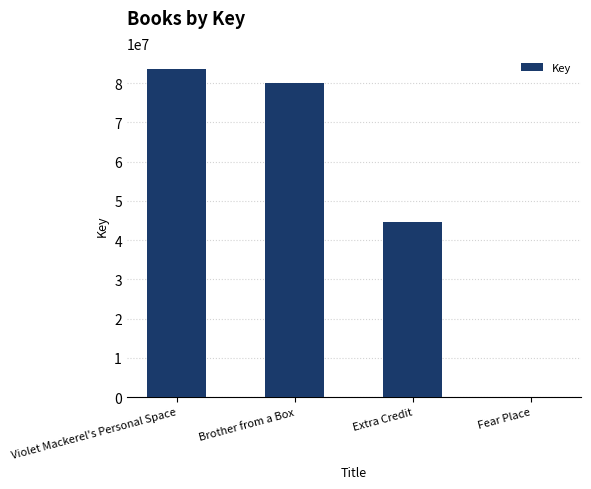

What is the sum of the values at Violet Mackerel's Personal Space and Extra Credit?

127970220